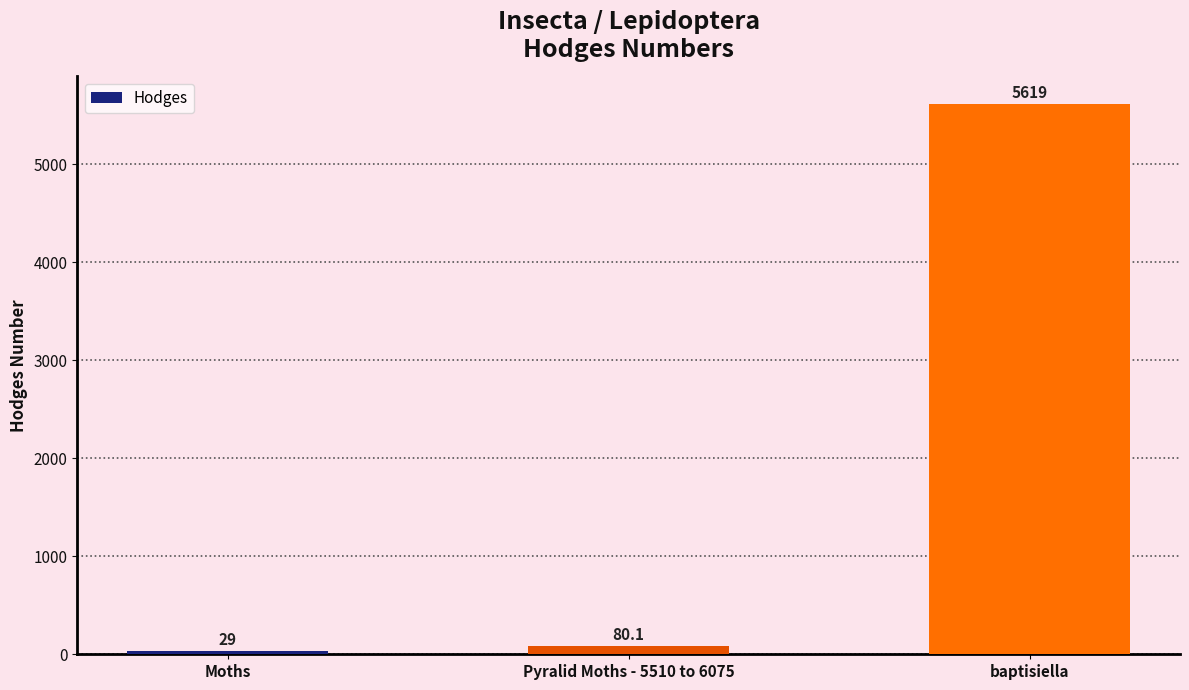

List the labels in order of value, largest first.

baptisiella, Pyralid Moths - 5510 to 6075, Moths